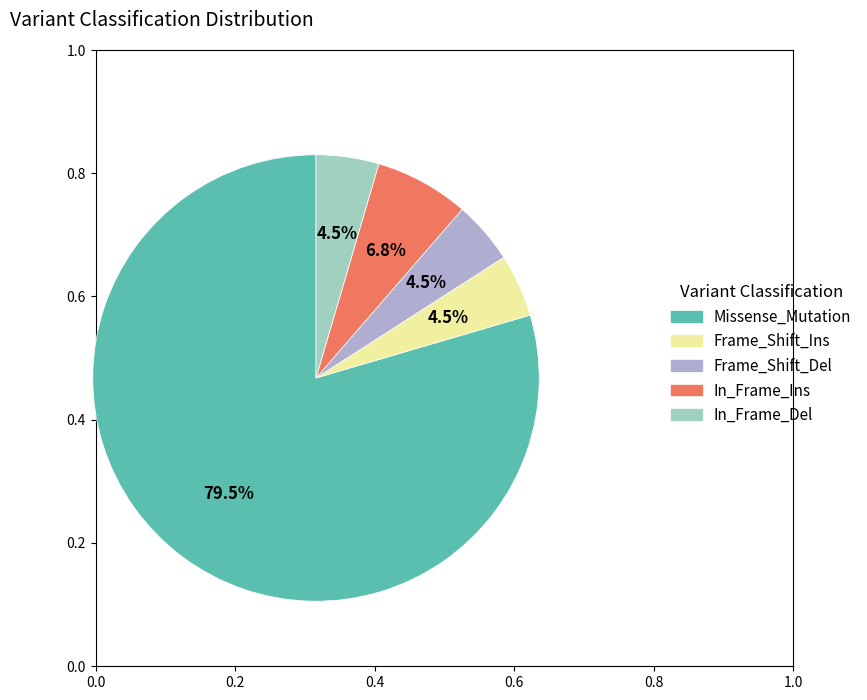

Which slice is the largest?

Missense_Mutation